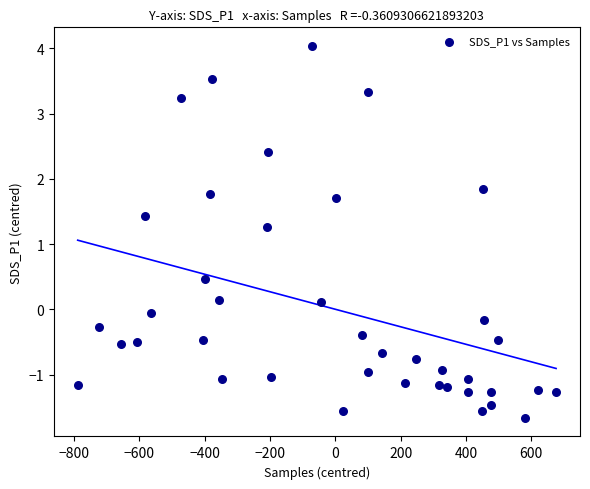

What is the range of Y values (max minus min)?

5.7